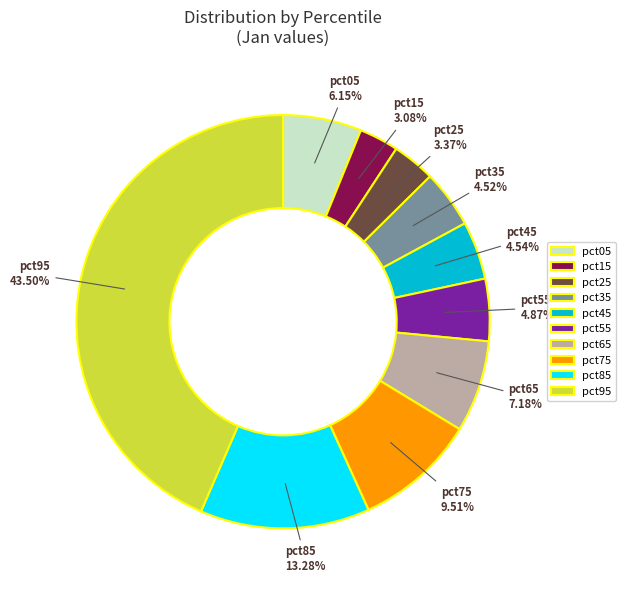

Between pct15 and pct45, which is larger?

pct45